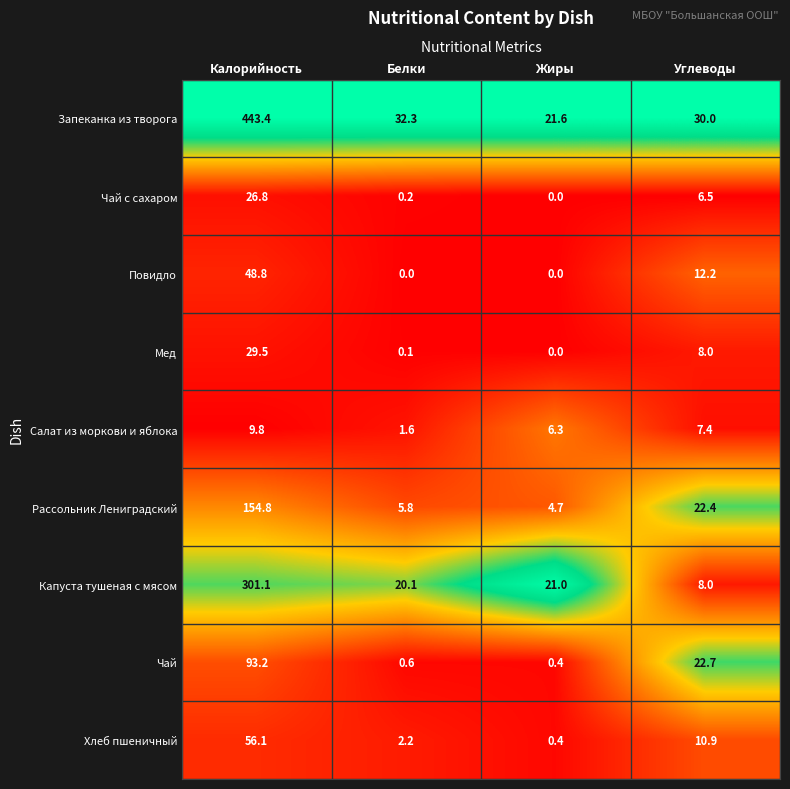

What is the highest value of the Капуста тушеная с мясом series?

301.1